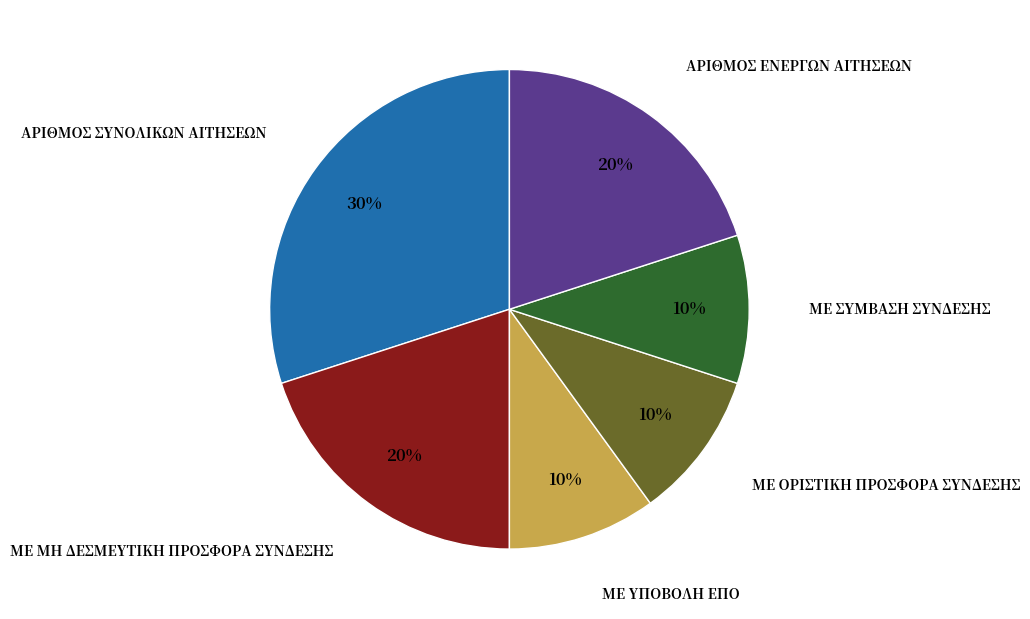

The ΜΕ ΣΥΜΒΑΣΗ ΣΥΝΔΕΣΗΣ slice represents 2% of the pie. True or false?

False